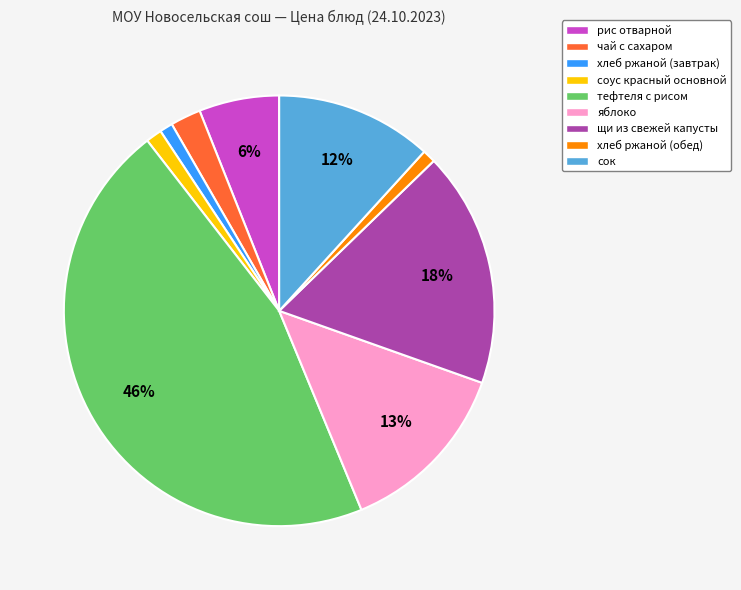

Does any single category account for the majority?

No